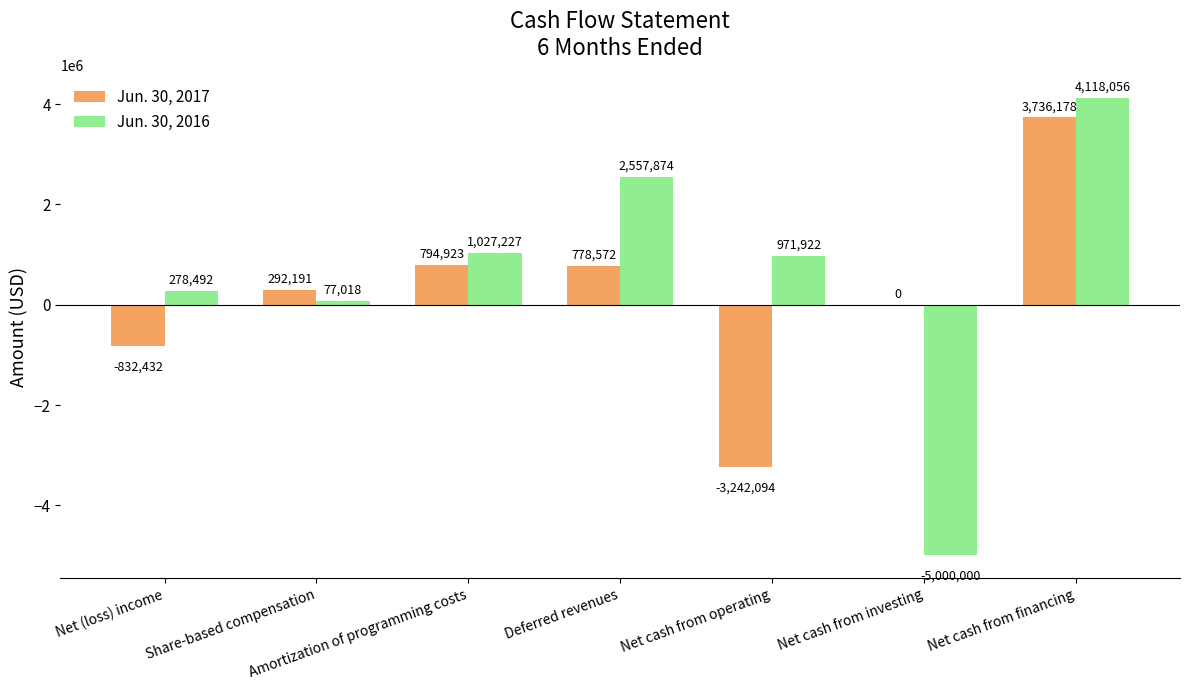

Which category has the highest value in the Jun. 30, 2017 series?

Net cash from financing